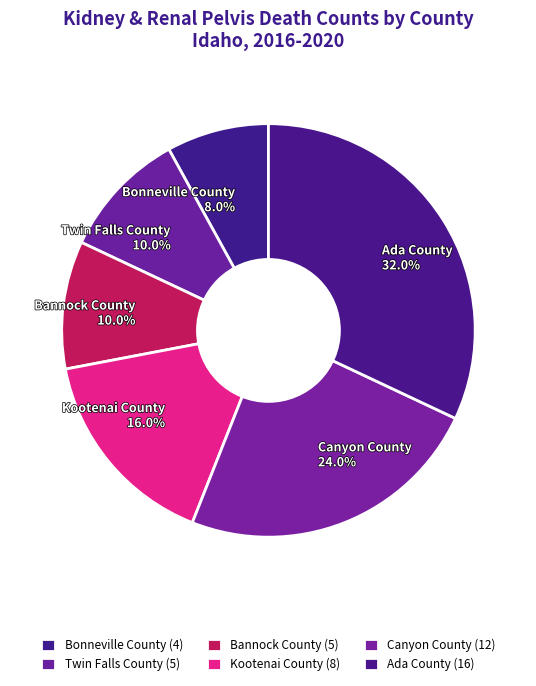

Which has a higher value, Ada County or Canyon County?

Ada County